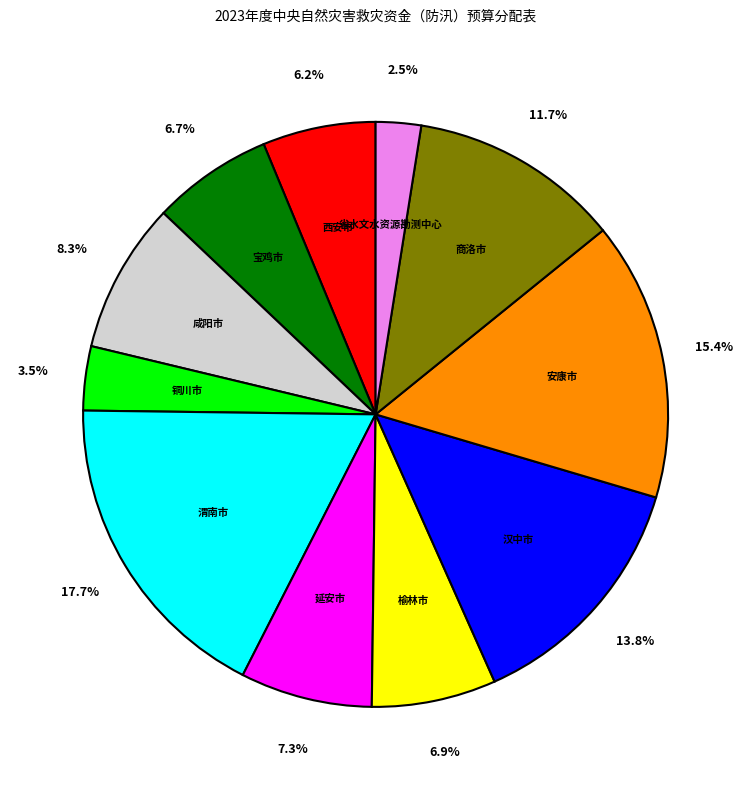

Is there any slice that represents more than half of the pie?

No